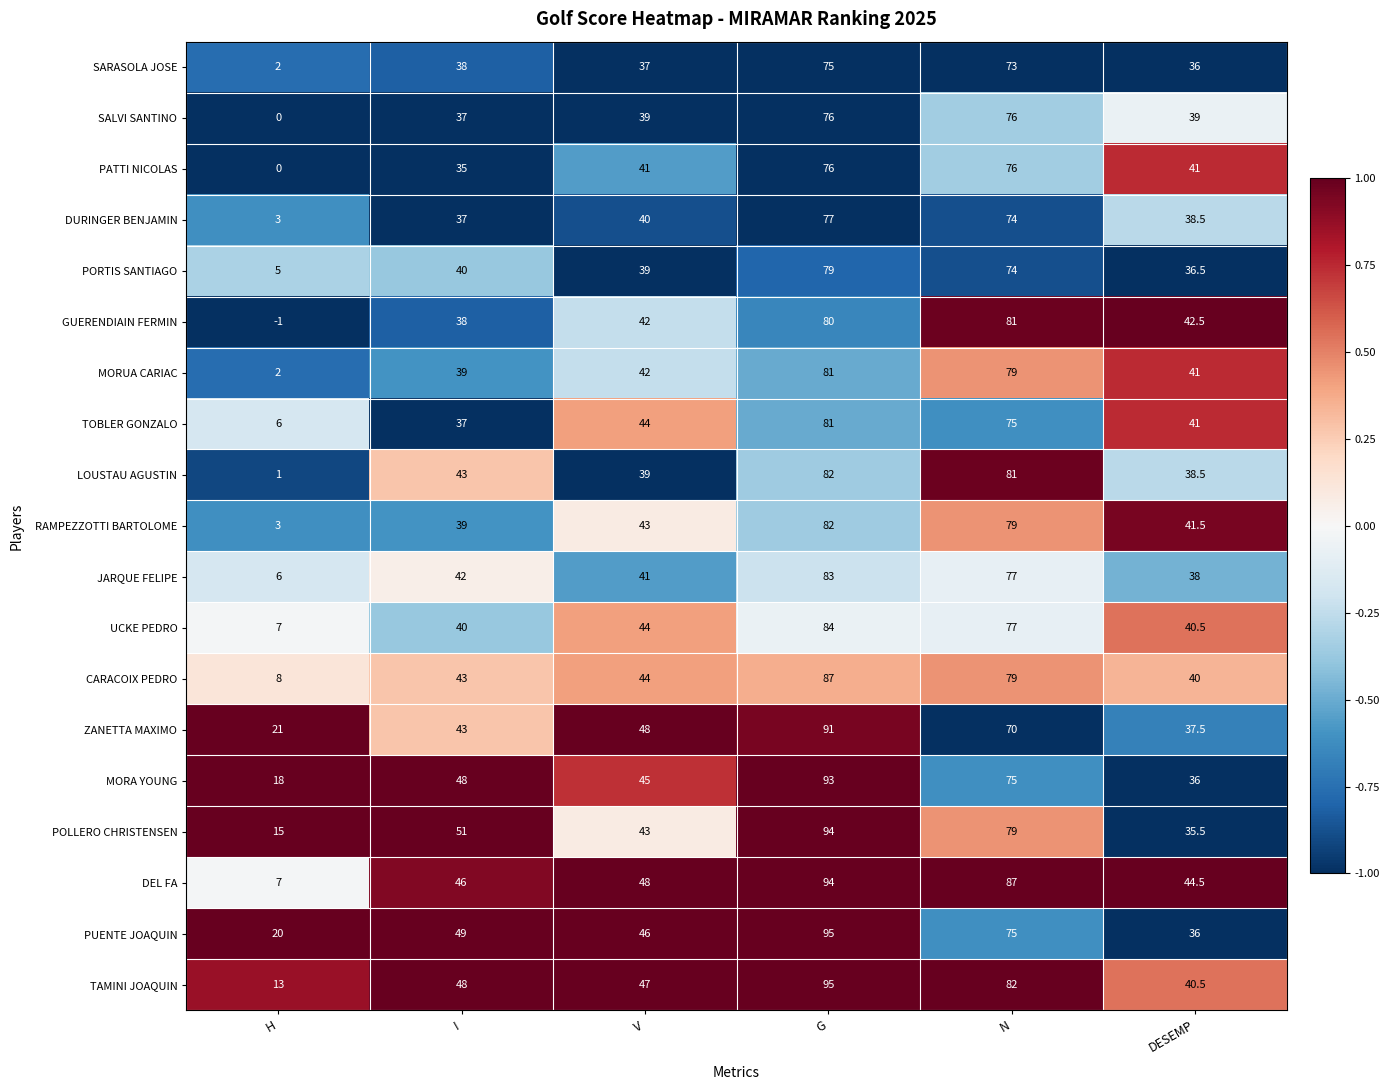

Which category has the highest value across all series?

G